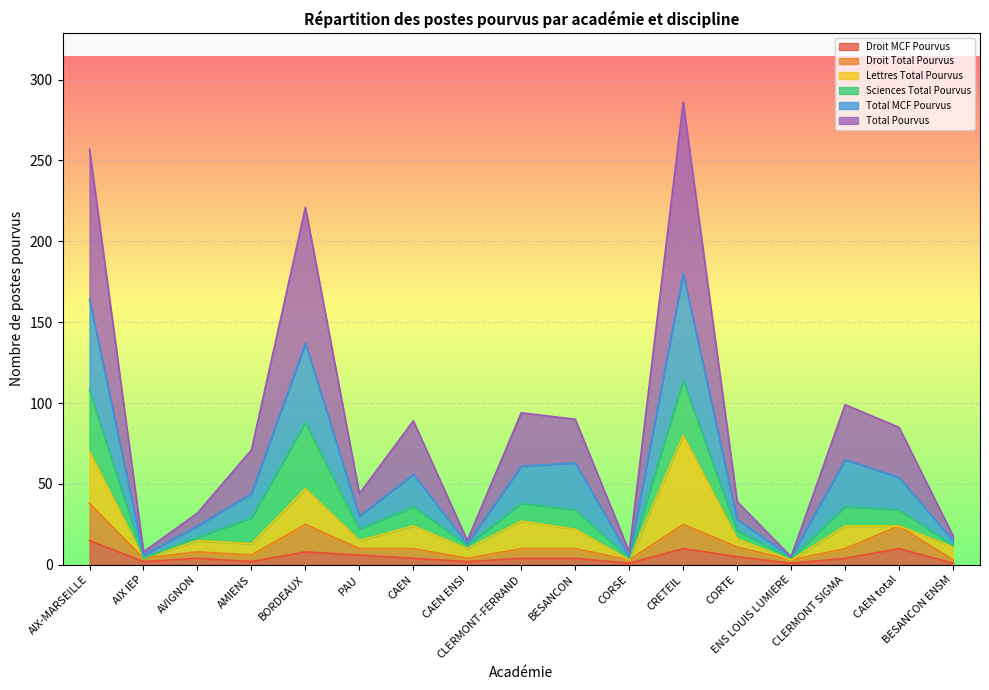

How many interior local valleys does the Total MCF Pourvus series have?

5